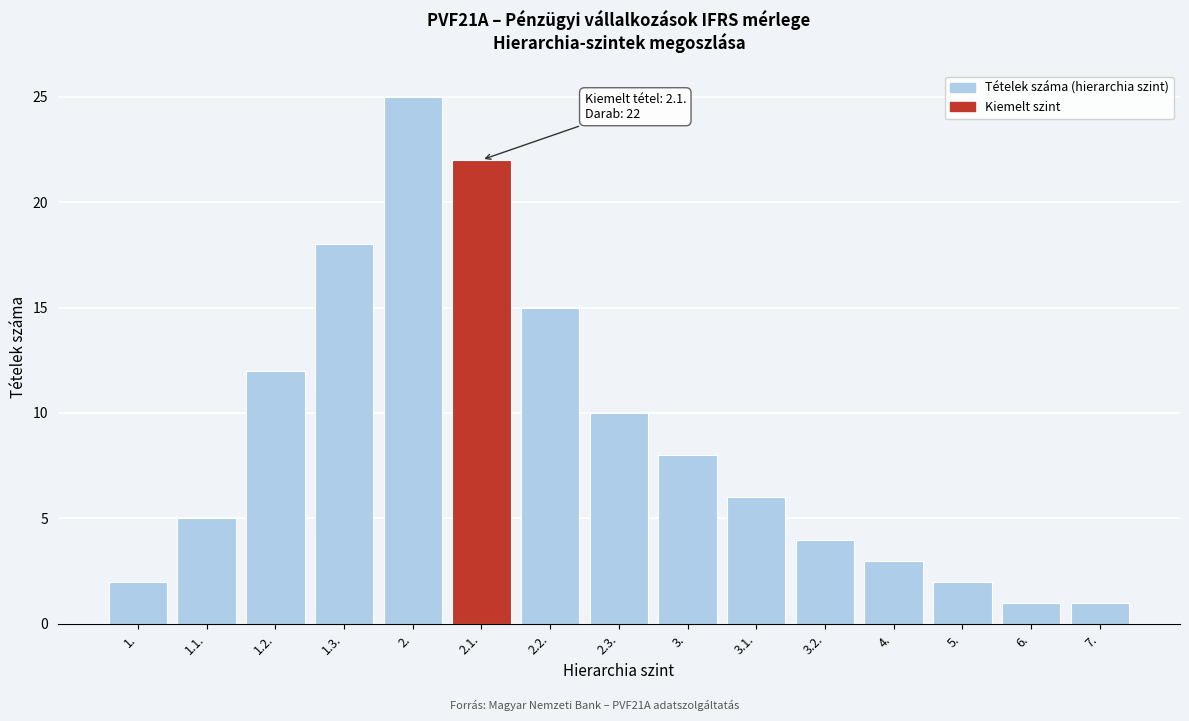

Reading left to right, list all the values displayed in this chart.

1.=2	1.1.=5	1.2.=12	1.3.=18	2.=25	2.1.=22	2.2.=15	2.3.=10	3.=8	3.1.=6	3.2.=4	4.=3	5.=2	6.=1	7.=1